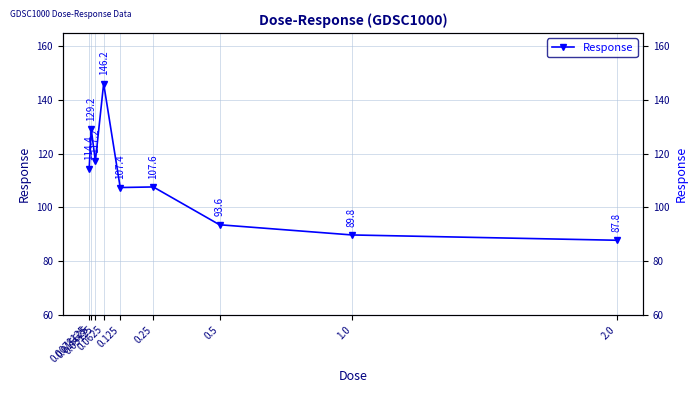

What value does the data have at 2.0?

87.8